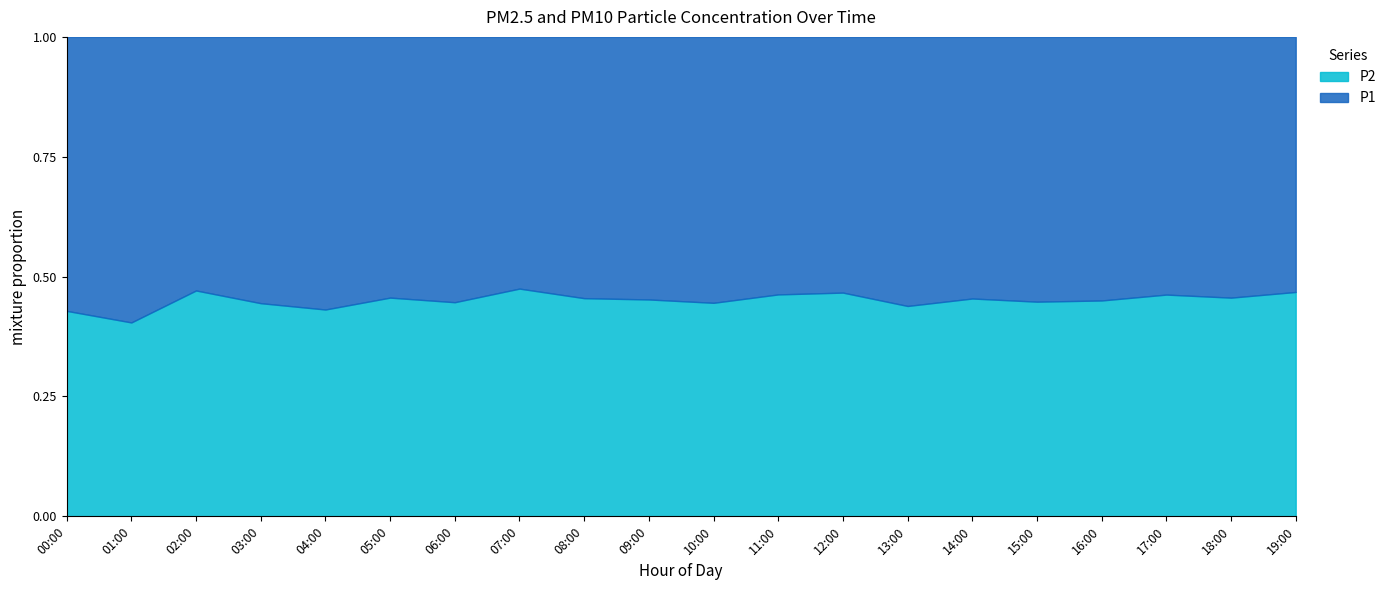

What is the total value across all series at 00:00?

1.0